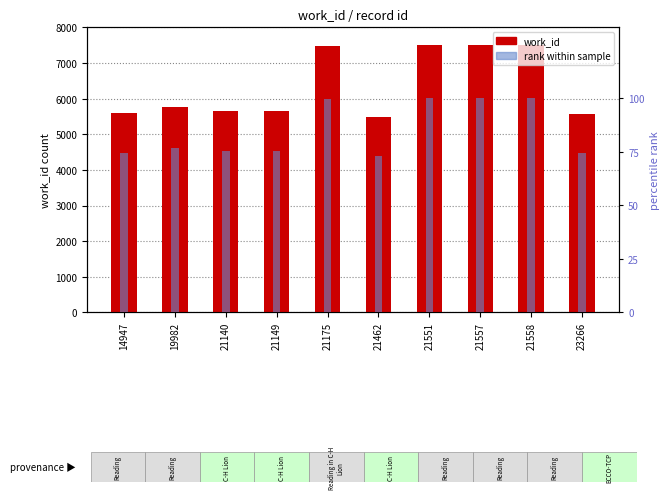

Is the value of rank within sample at 23266 greater than the value of work_id at 21558?

No